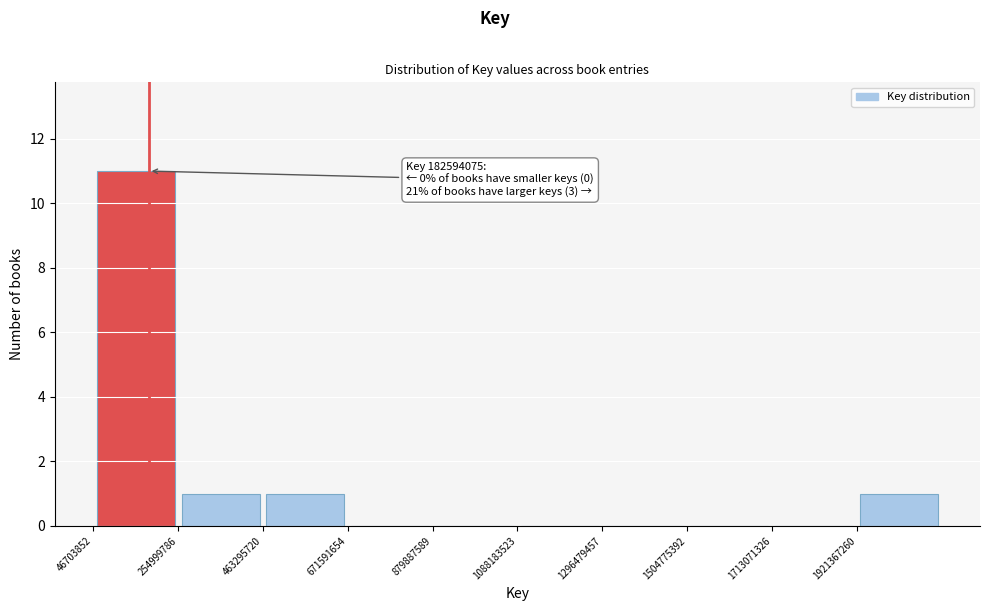

Over which range of the x-axis is the bar tallest?

50000000 to 250000000